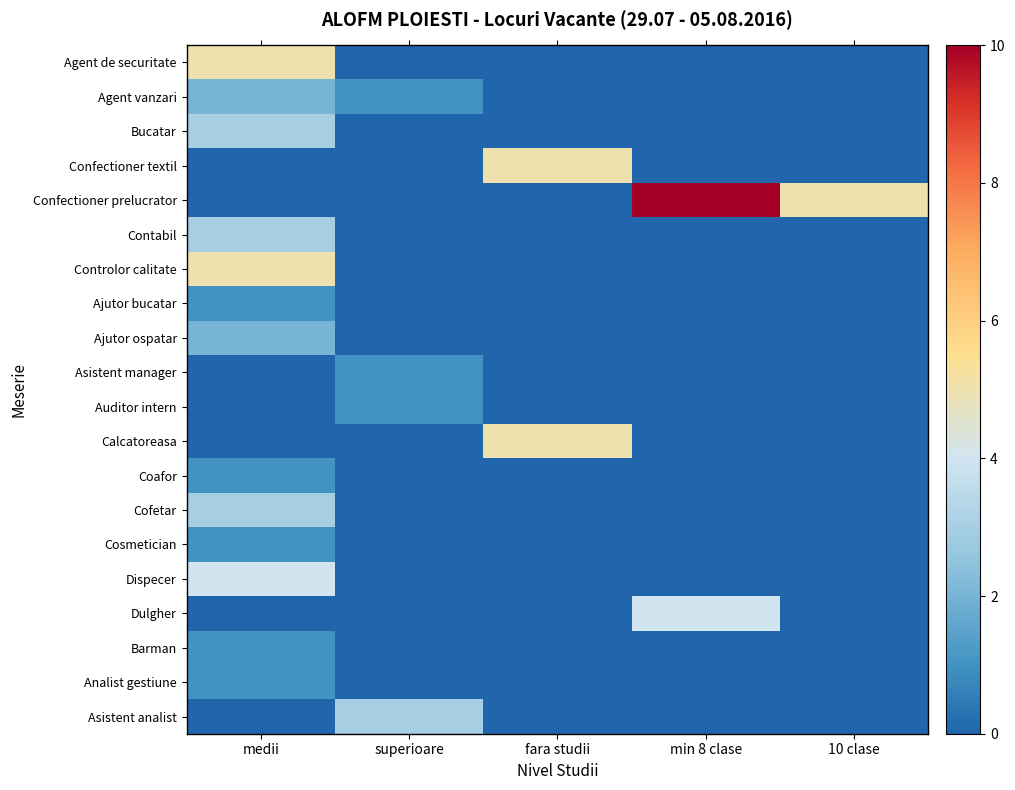

At which category is the sum across all series the highest?

medii